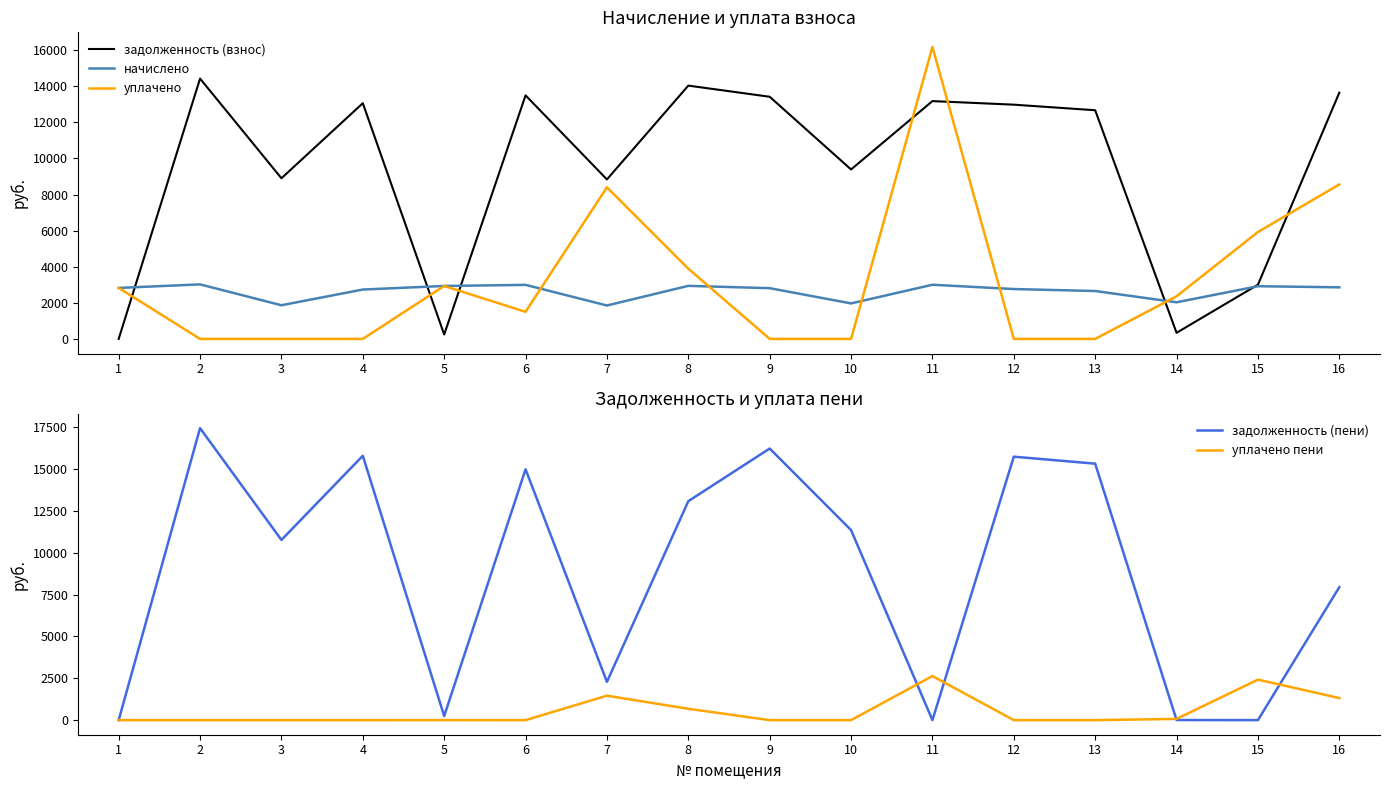

True or false: начислено has more than 2 interior local peaks.

True